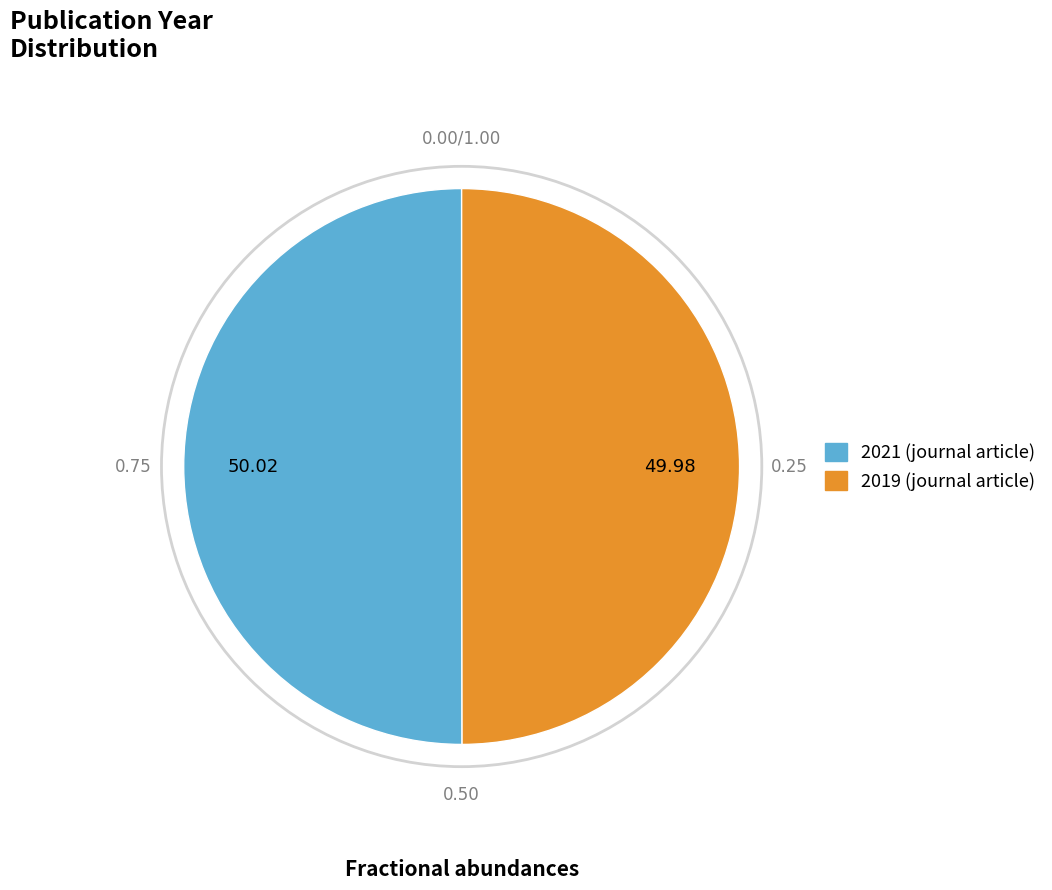

Approximately how many times larger is the value at 2021 (journal article) compared to 2019 (journal article)?

1.0